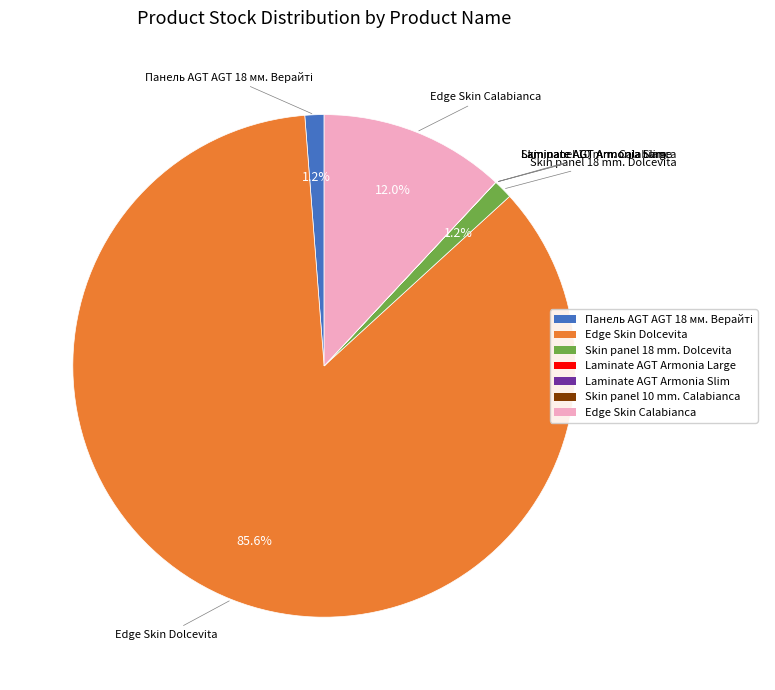

Which slice is the largest?

Edge Skin Dolcevita